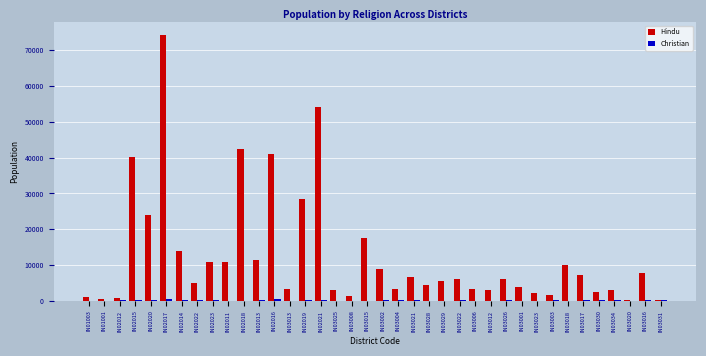

Where is Hindu nearest to the value 37160?

IN02015